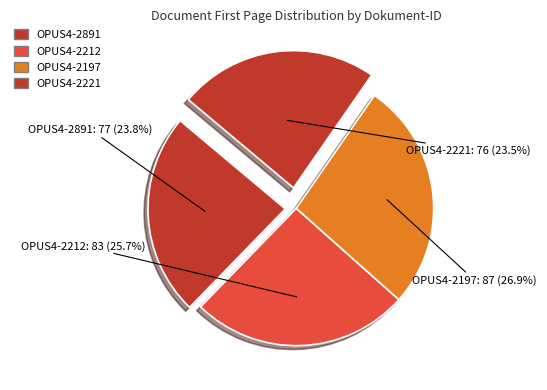

To the nearest percent, what percentage of the pie is OPUS4-2891?

24%